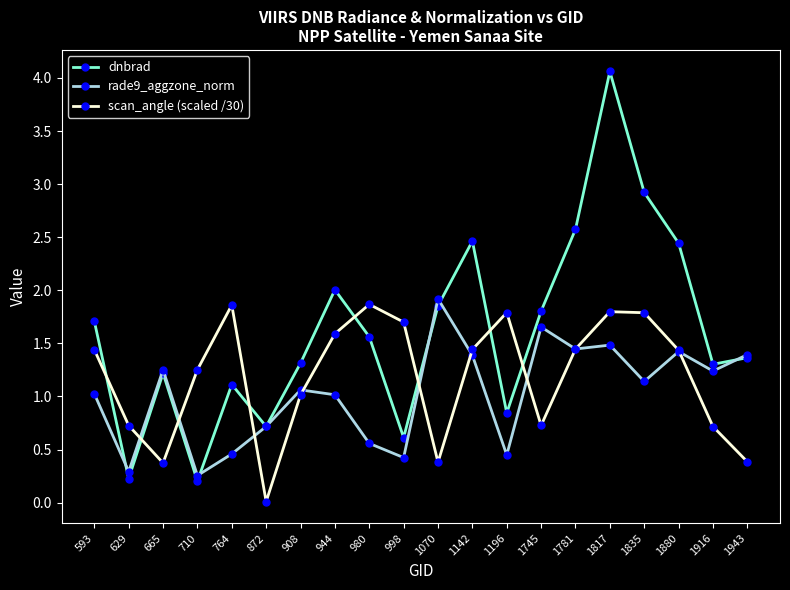

Which label corresponds to the largest value in the chart?

1817